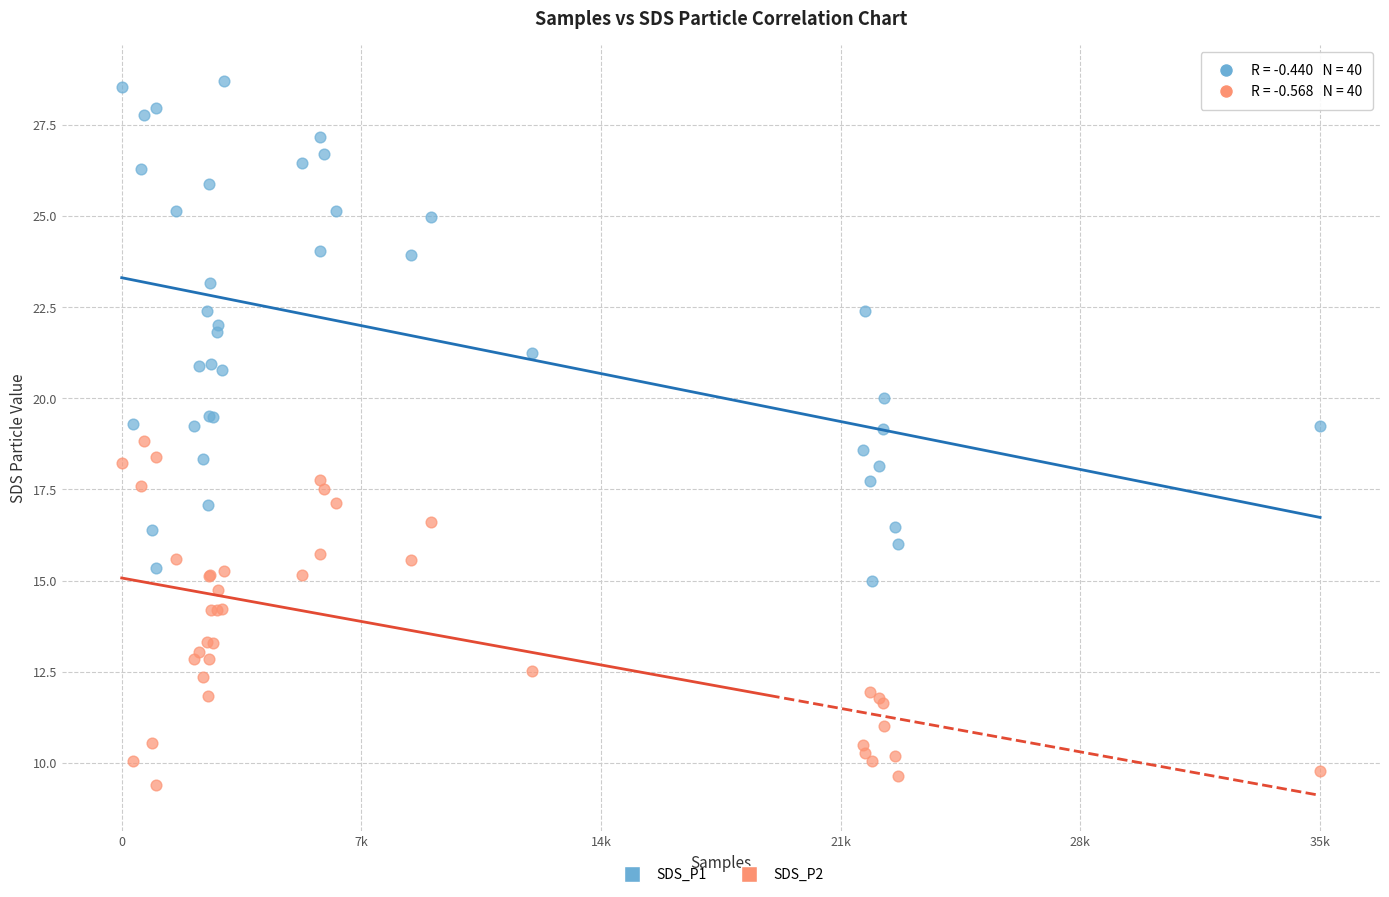

Which series reaches the minimum Y coordinate?

SDS_P2